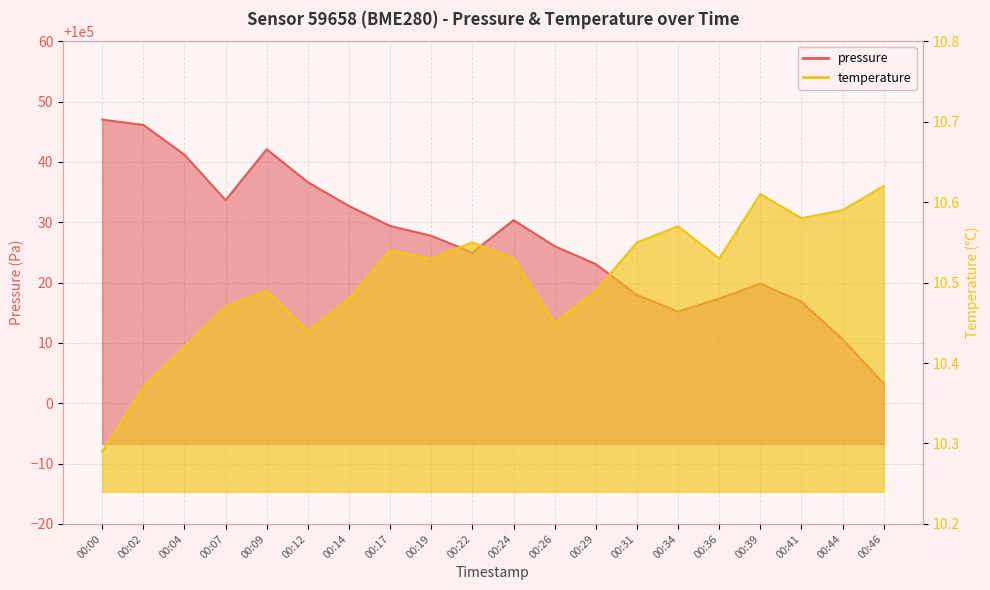

Which series has the largest total across all categories?

pressure